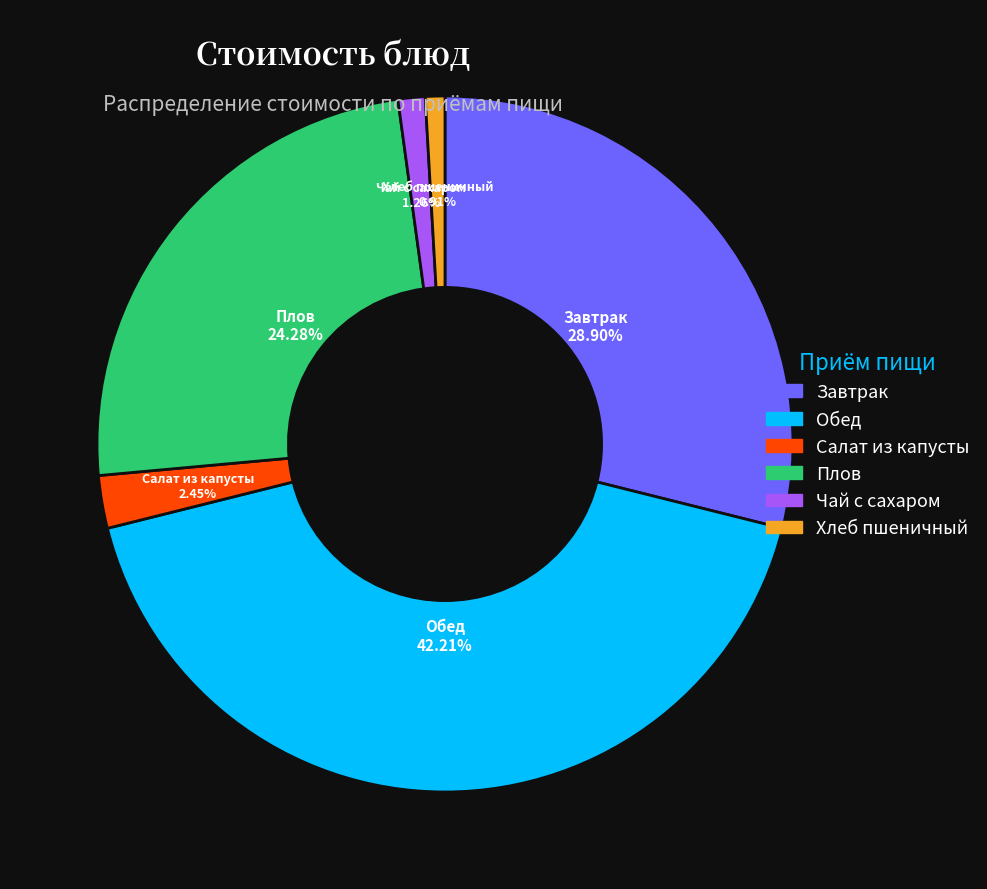

How much of the chart is everything except Обед?

57.8%